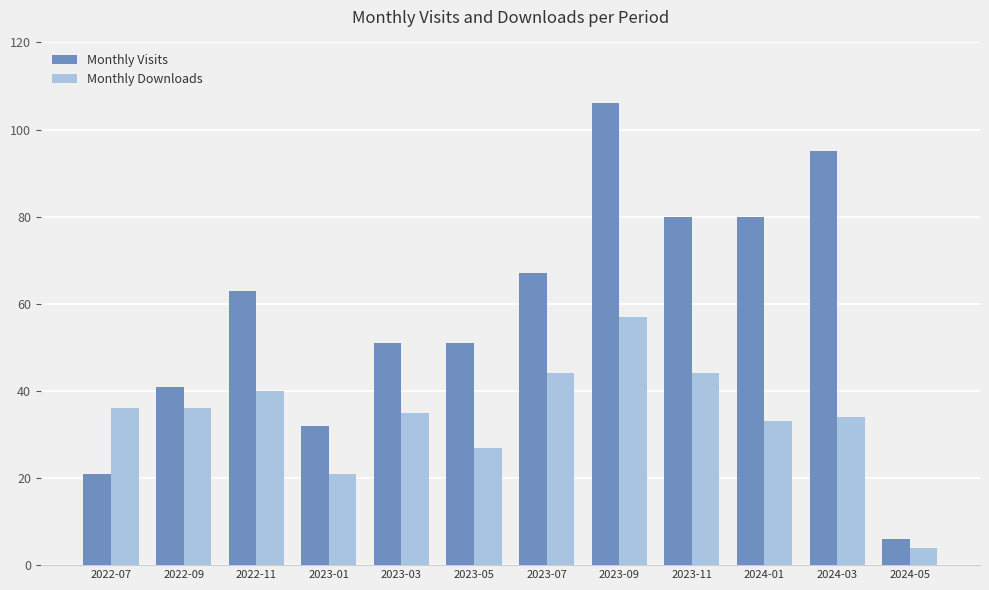

At 2022-09, list the series in order from smallest to largest.

Monthly Downloads, Monthly Visits